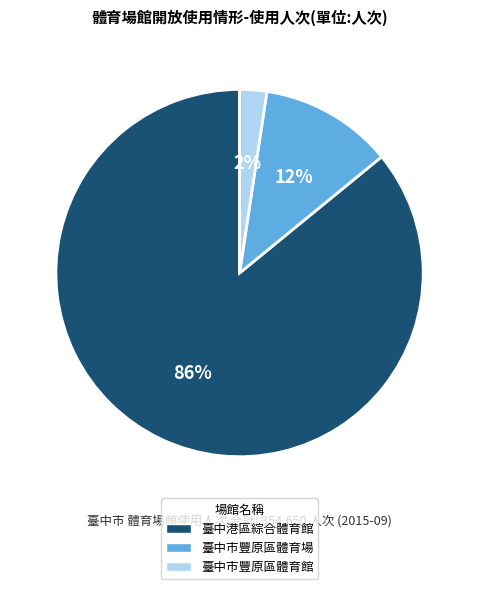

Does 臺中市豐原區體育館 represent more than half of the total?

No